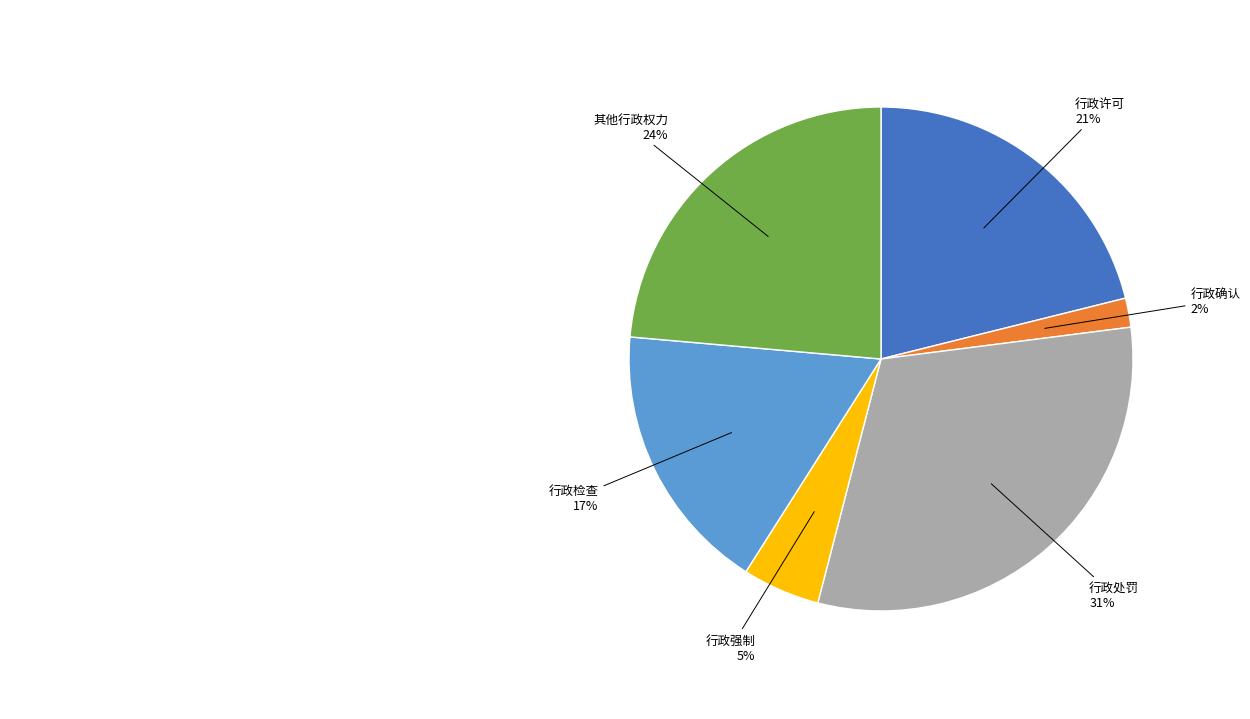

To the nearest percent, what is the difference between the largest and smallest slice percentages?

29%